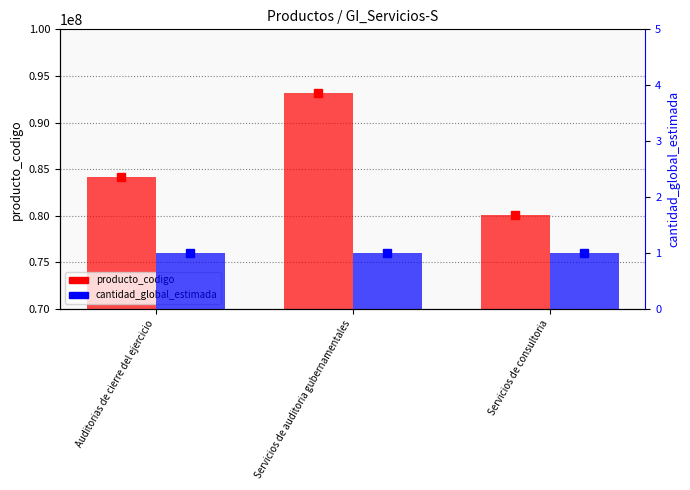

Reading left to right, list all the values displayed in this chart.

producto_codigo: Auditorias de cierre del ejercicio=84111601	Servicios de auditoria gubernamentales=93151607	Servicios de consultoria=80101507
cantidad_global_estimada: Auditorias de cierre del ejercicio=1	Servicios de auditoria gubernamentales=1	Servicios de consultoria=1